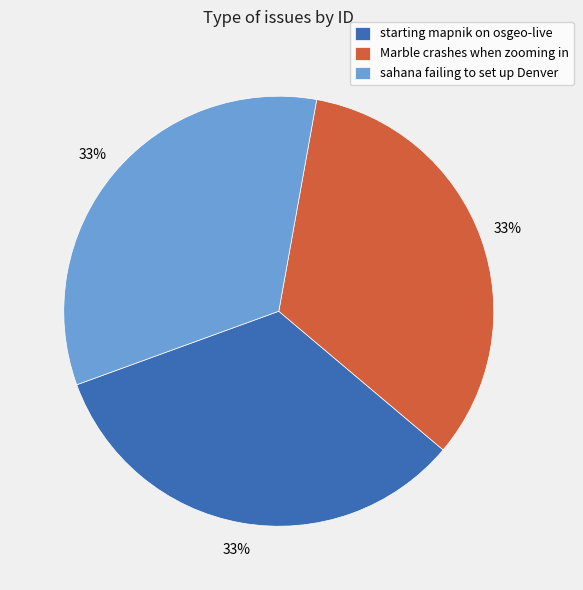

How many slices are in this pie chart?

3